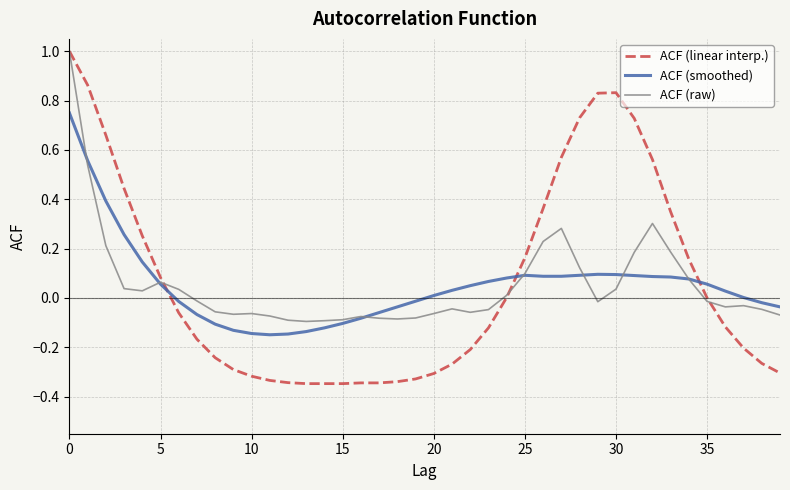

Which series has the widest spread of values?

ACF (linear interp.)